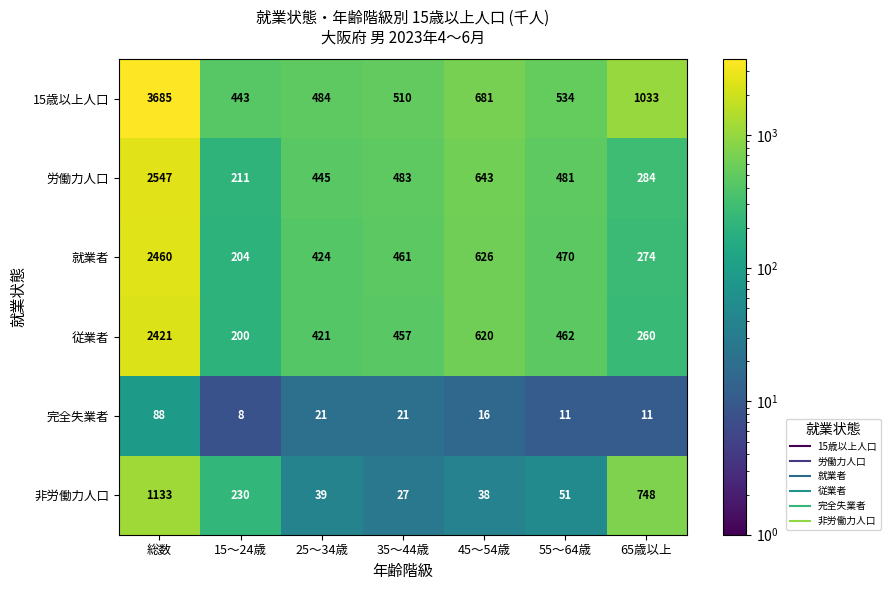

How many distinct data groups are displayed?

6